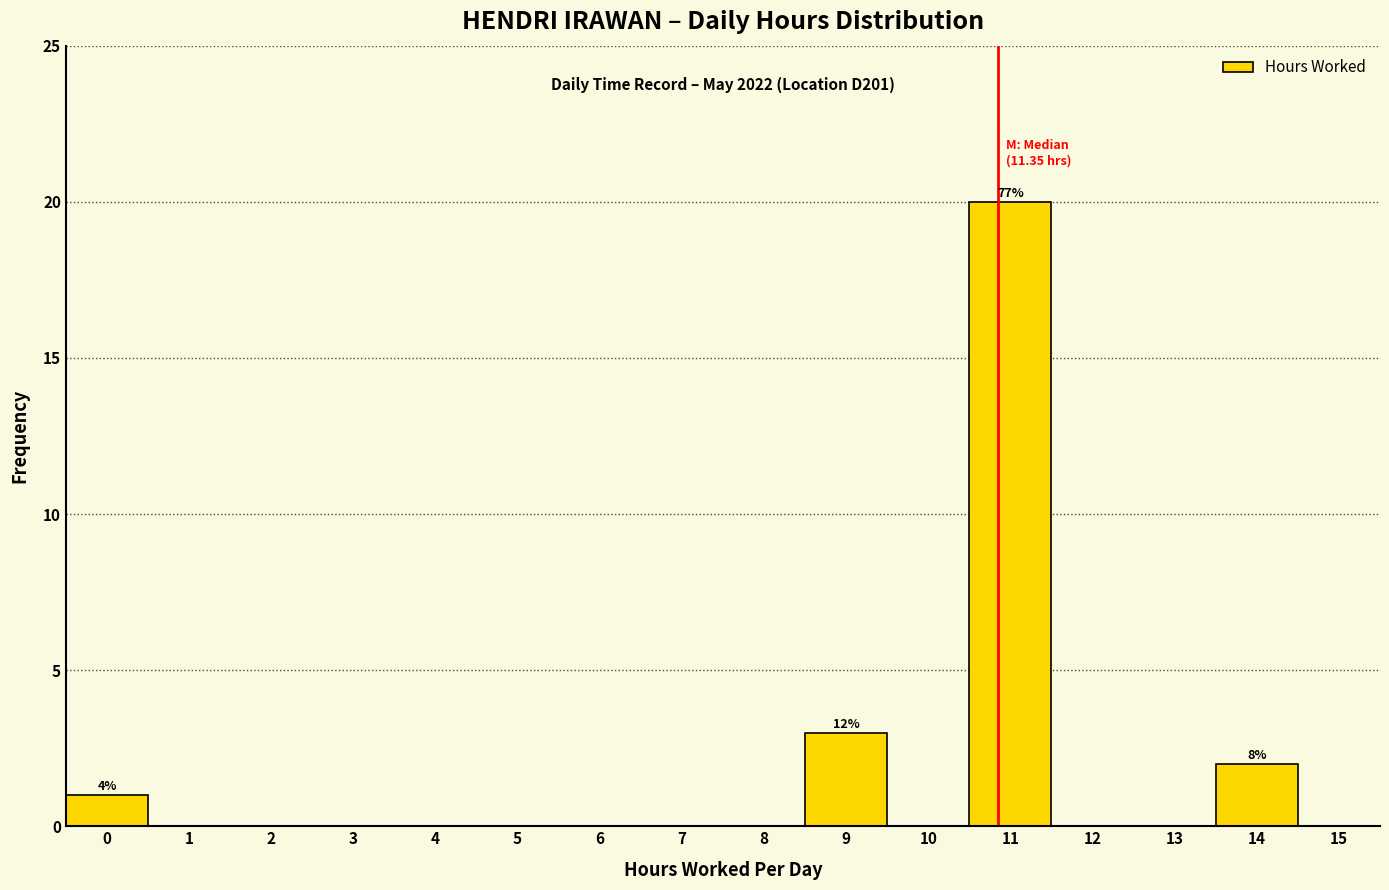

Reading left to right, transcribe all the data shown in this chart.

0=1	1=0	2=0	3=0	4=0	5=0	6=0	7=0	8=0	9=3	10=0	11=20	12=0	13=0	14=2